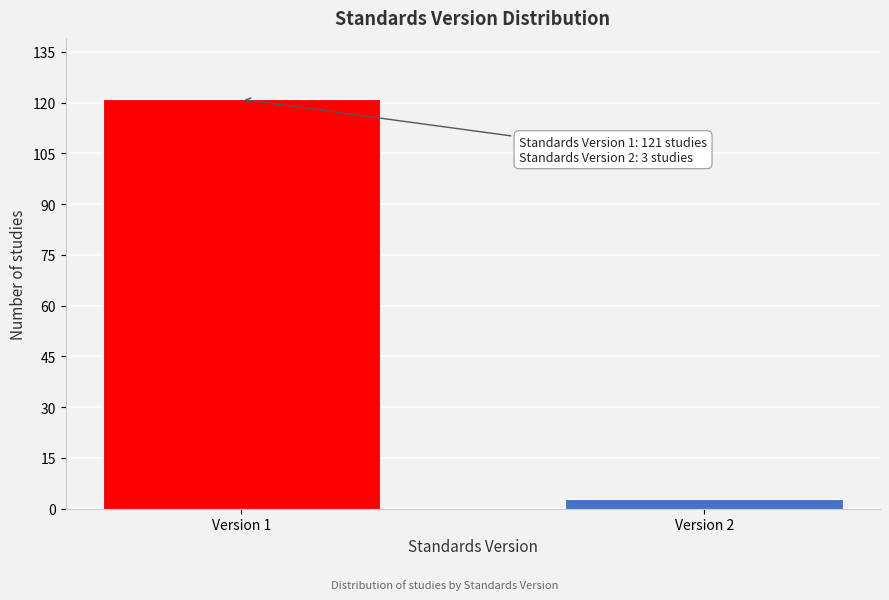

Reading left to right, what are all the values shown in this chart?

121	3